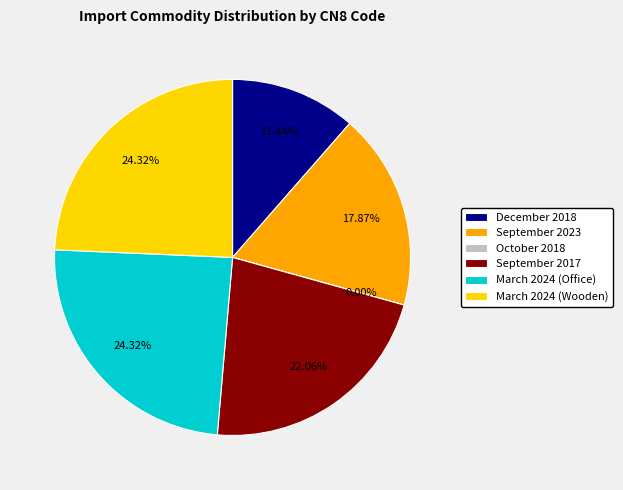

To the nearest percent, what is the average slice percentage?

17%